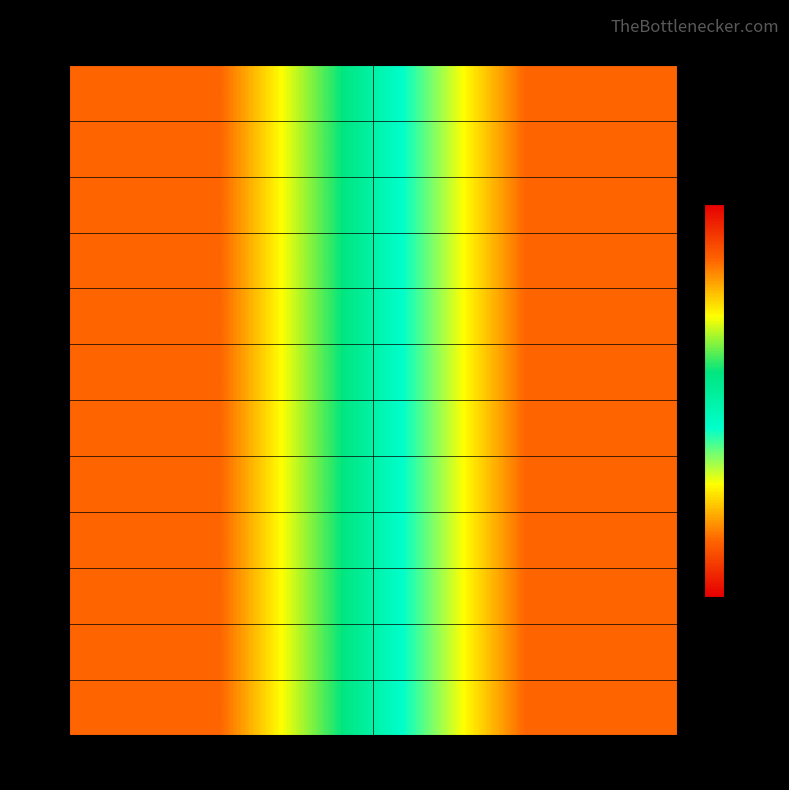

Reading left to right, list all the values displayed in this chart.

7013: public=1	featured=0
7012: public=1	featured=0
7010: public=1	featured=0
7009: public=1	featured=0
7008: public=1	featured=0
7007: public=1	featured=0
7006: public=1	featured=0
7005: public=1	featured=0
7004: public=1	featured=0
7003: public=1	featured=0
7002: public=1	featured=0
7001: public=1	featured=0